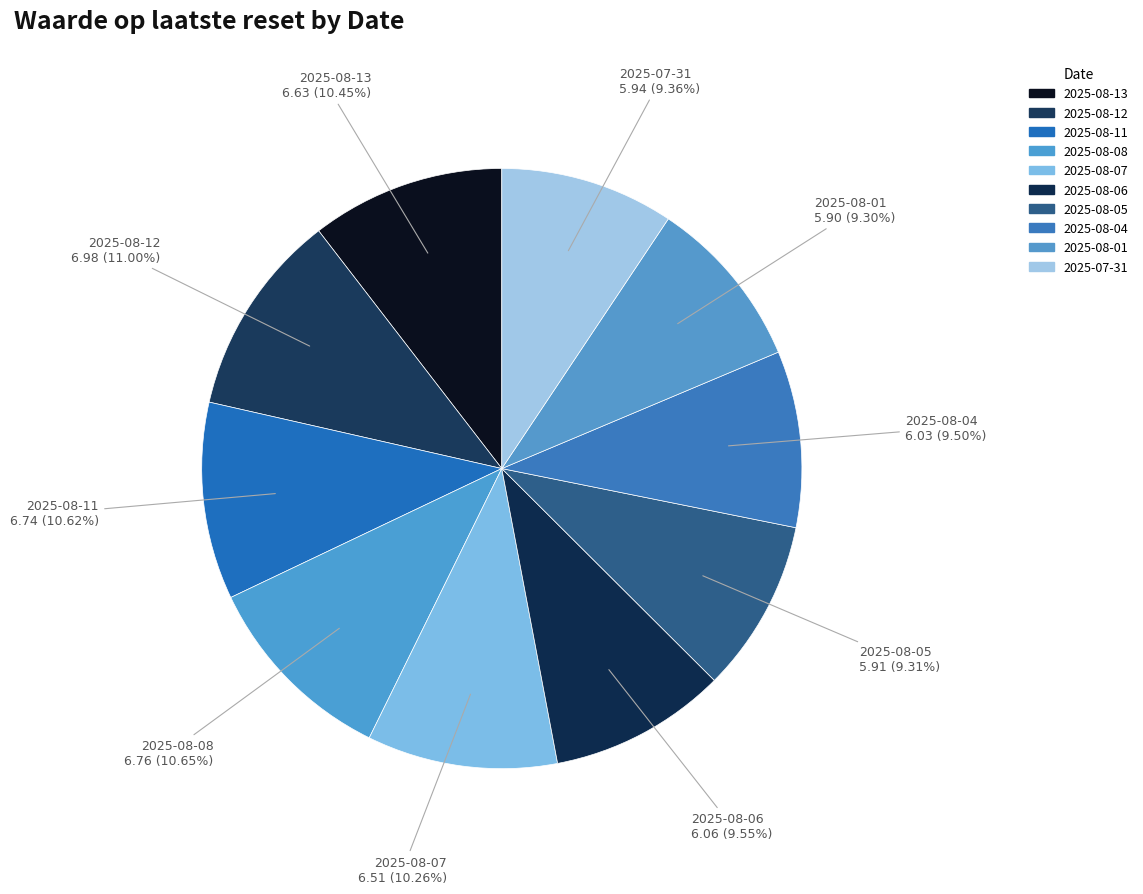

To the nearest percent, what percentage of the pie is 2025-08-01?

9%